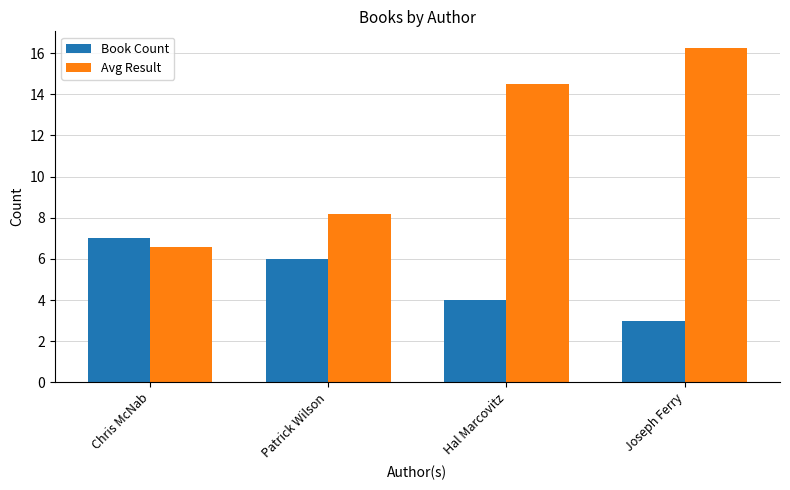

What is the minimum value shown in the chart?

3.0